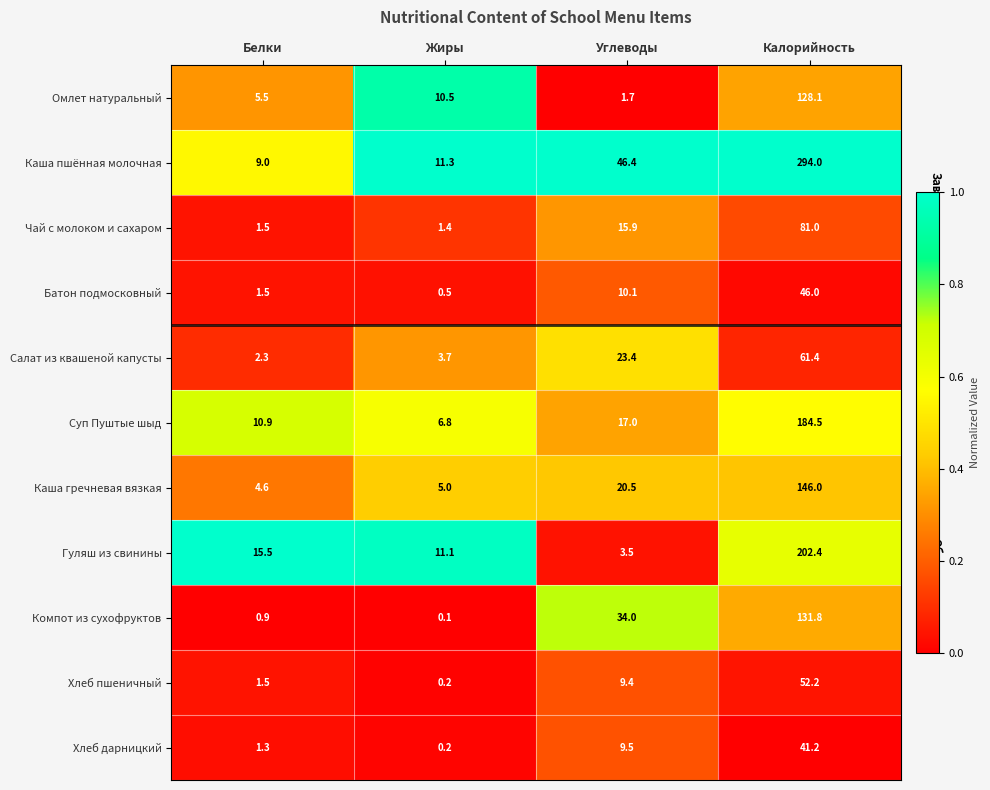

Which series changed the most between Белки and Жиры?

Омлет натуральный